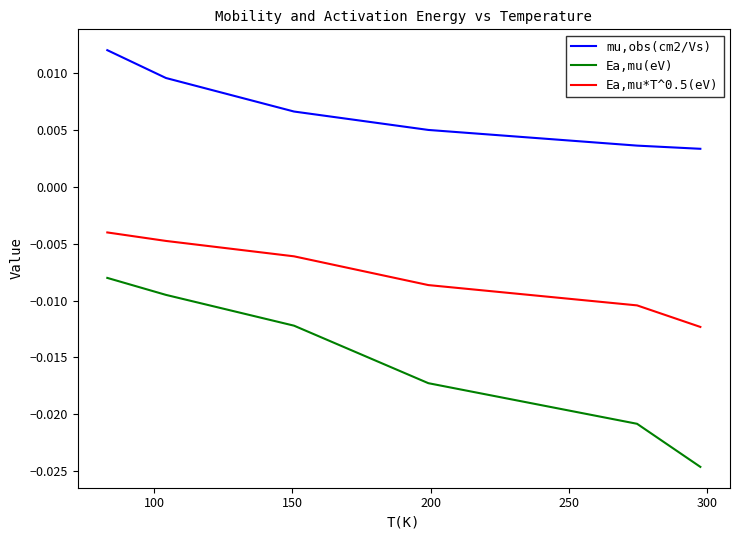

Rank the series by their maximum value, from lowest to highest.

Ea,mu(eV), Ea,mu*T^0.5(eV), mu,obs(cm2/Vs)